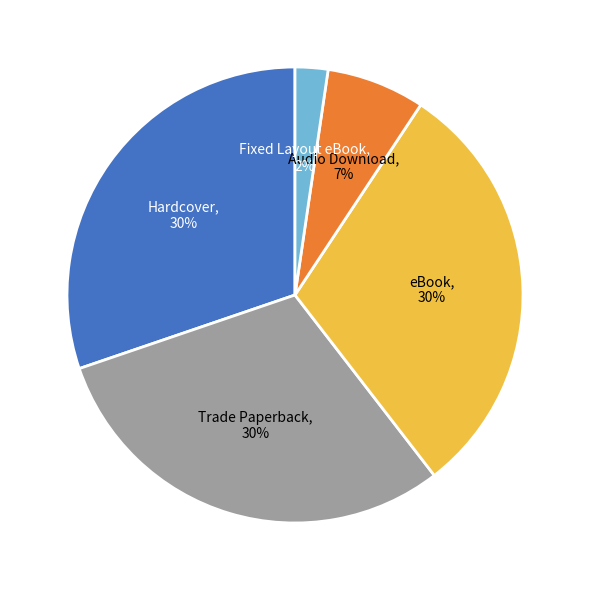

The Hardcover slice represents 30% of the pie. True or false?

True